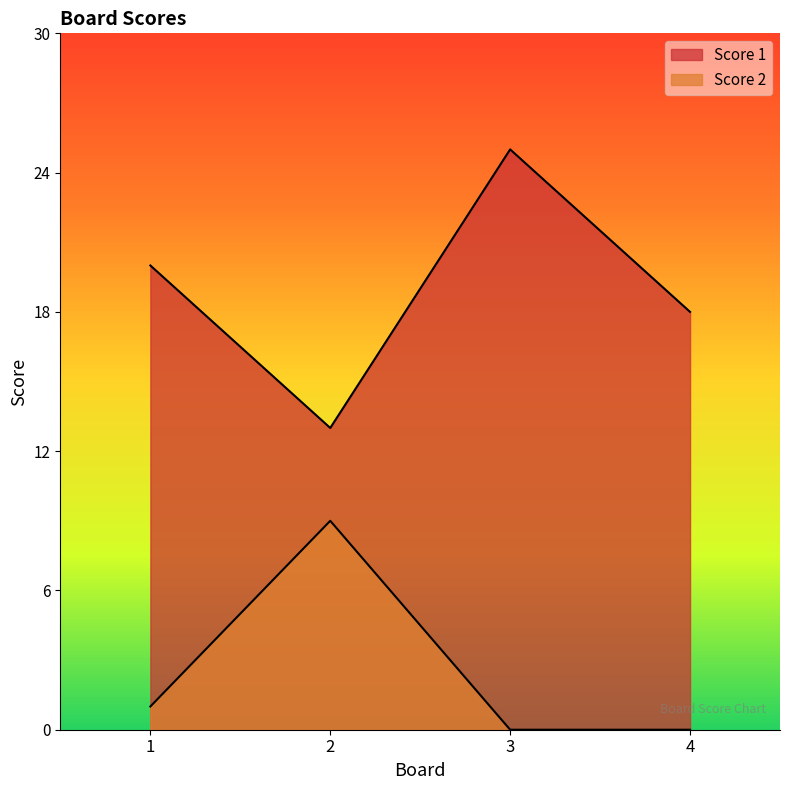

Which has a higher value, 4 or 1?

1